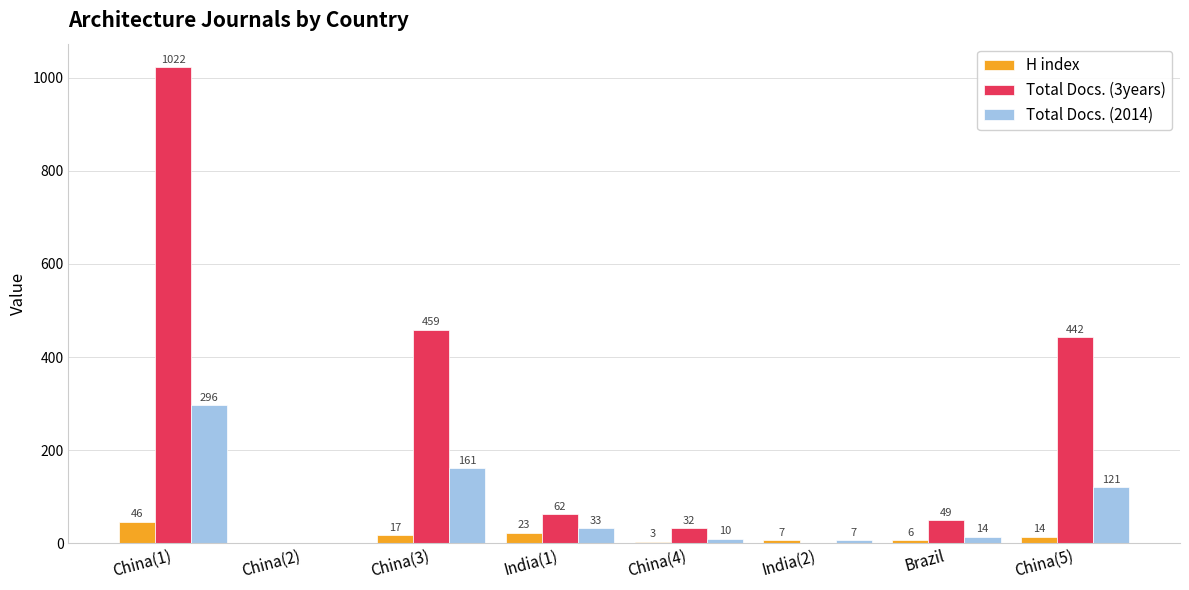

At which category is the sum across all series the highest?

China(1)